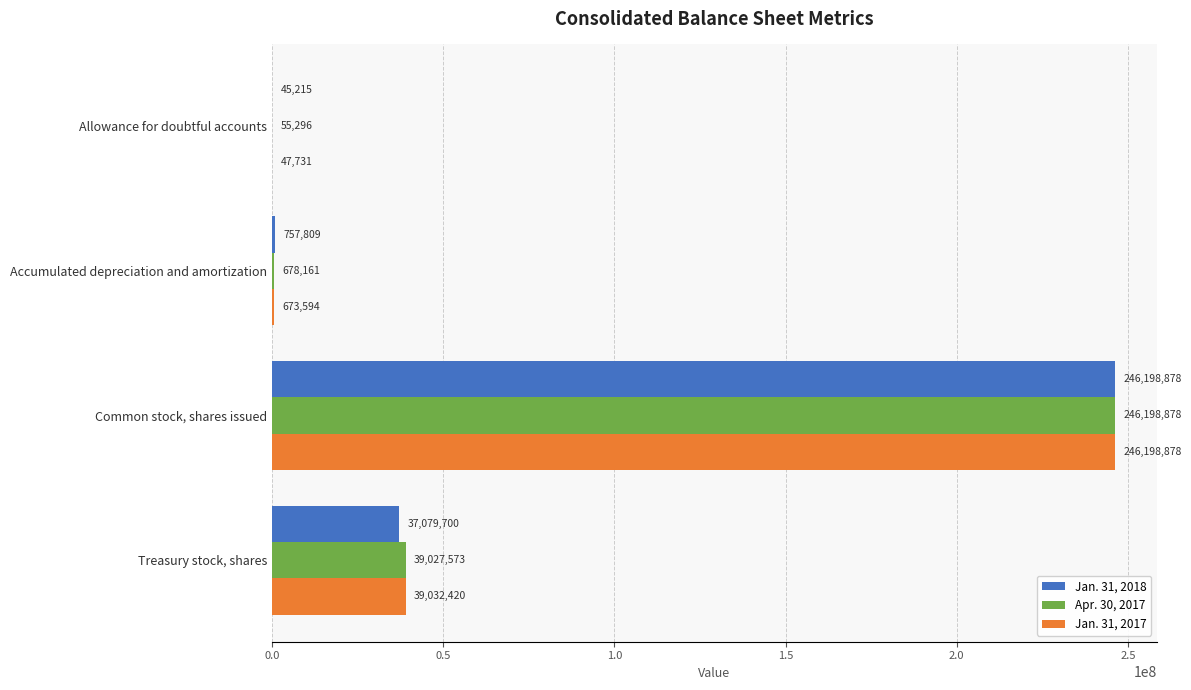

Between Allowance for doubtful accounts and Treasury stock, shares, which series saw the biggest shift?

Jan. 31, 2017